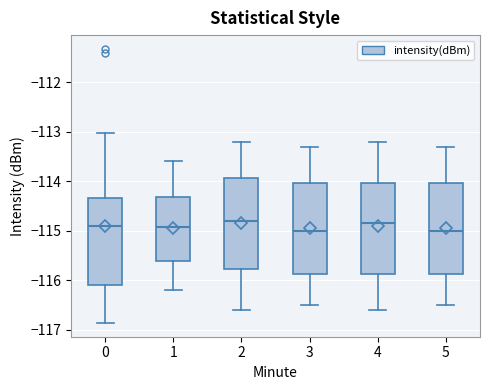

Reading left to right, read every box against the y-axis: the position of its median line, the range the box covers, and the ends of its whiskers. The values are not printed on the chart, so give them approximately, as read against the axis.

0: median -114.9, box -116.1 to -114.3, whiskers -116.9 to -113.0
1: median -114.9, box -115.6 to -114.3, whiskers -116.2 to -113.6
2: median -114.8, box -115.8 to -113.9, whiskers -116.6 to -113.2
3: median -115.0, box -115.9 to -114.0, whiskers -116.5 to -113.3
4: median -114.8, box -115.9 to -114.0, whiskers -116.6 to -113.2
5: median -115.0, box -115.9 to -114.0, whiskers -116.5 to -113.3